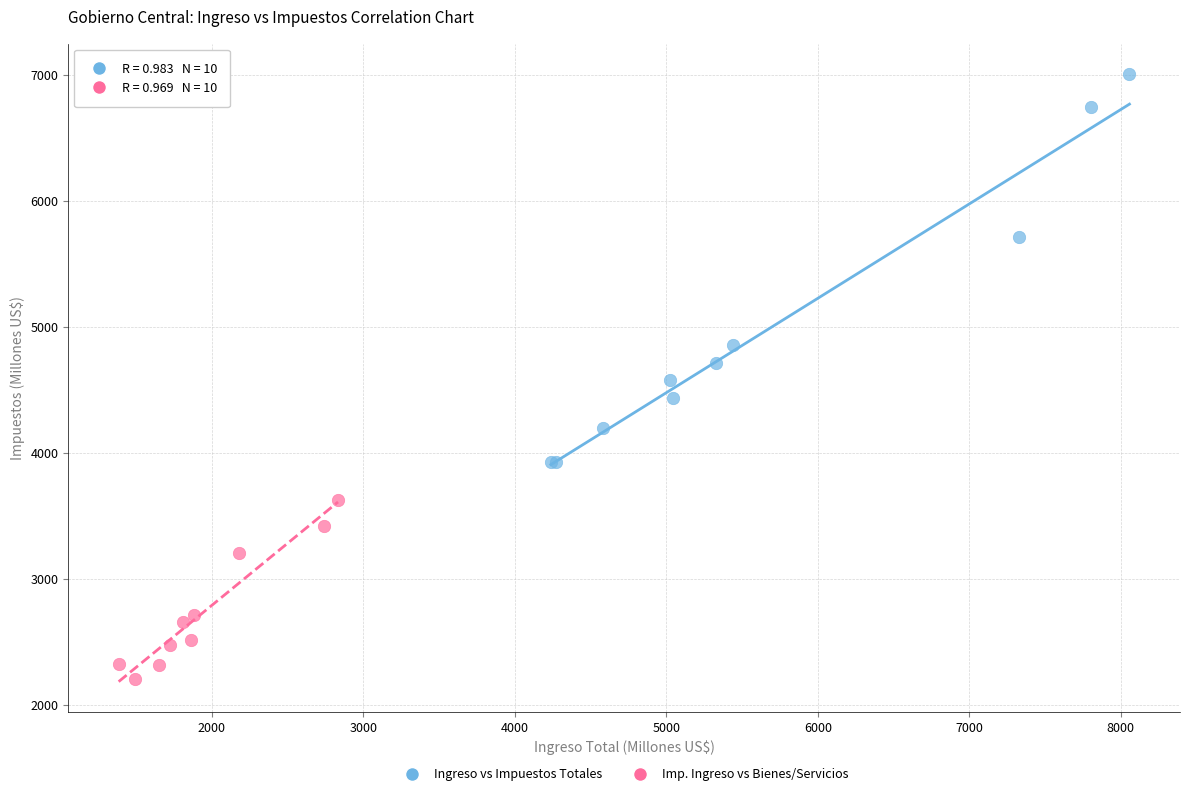

What are all the series names shown in the legend?

Ingreso vs Impuestos Totales, Imp. Ingreso vs Bienes/Servicios